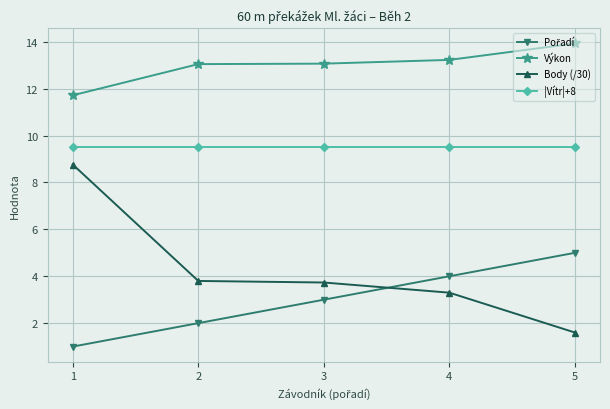

True or false: Výkon and Body (/30) cross at least once.

False